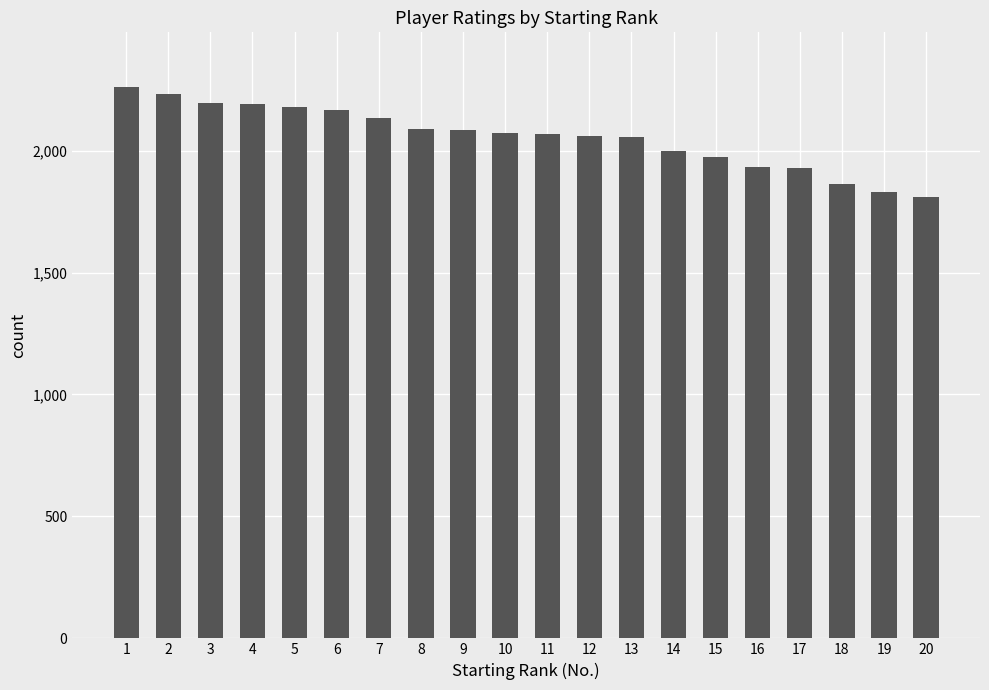

The chart shows a value of 1975 at 15. True or false?

True